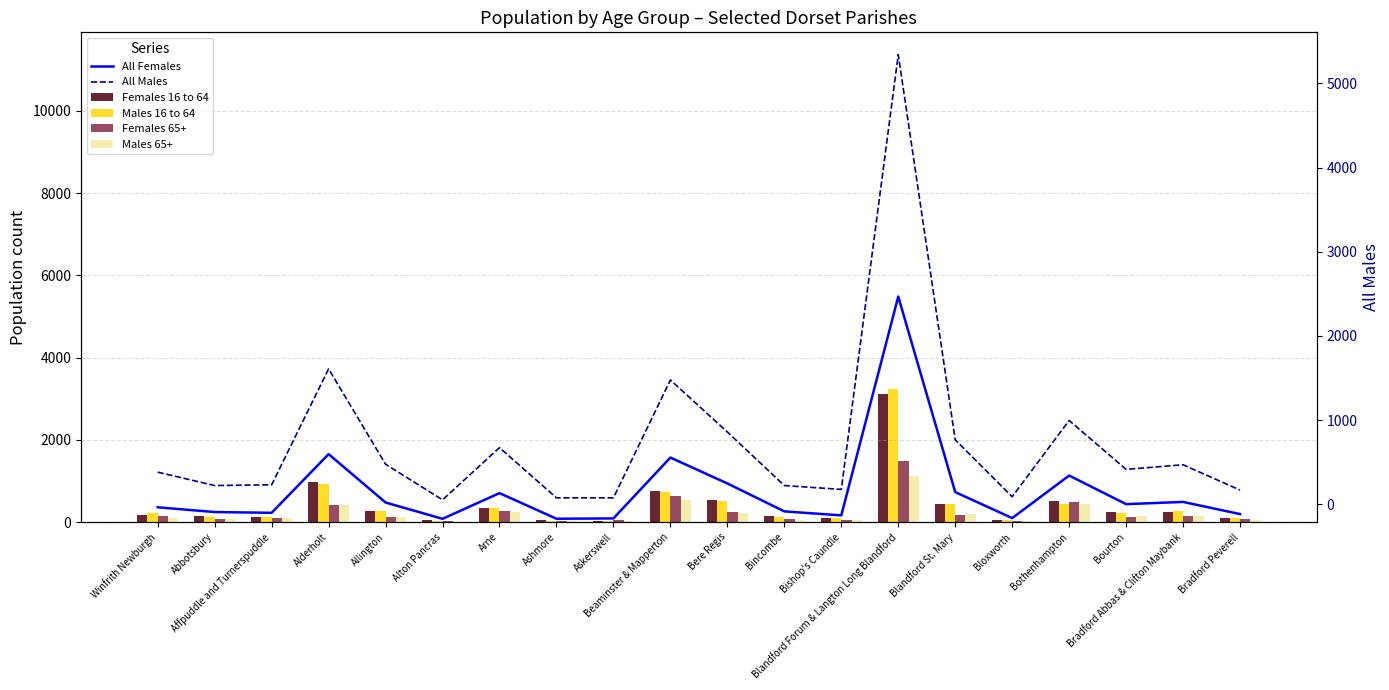

Is it true that Females 16 to 64 equals 270 at Allington?

True